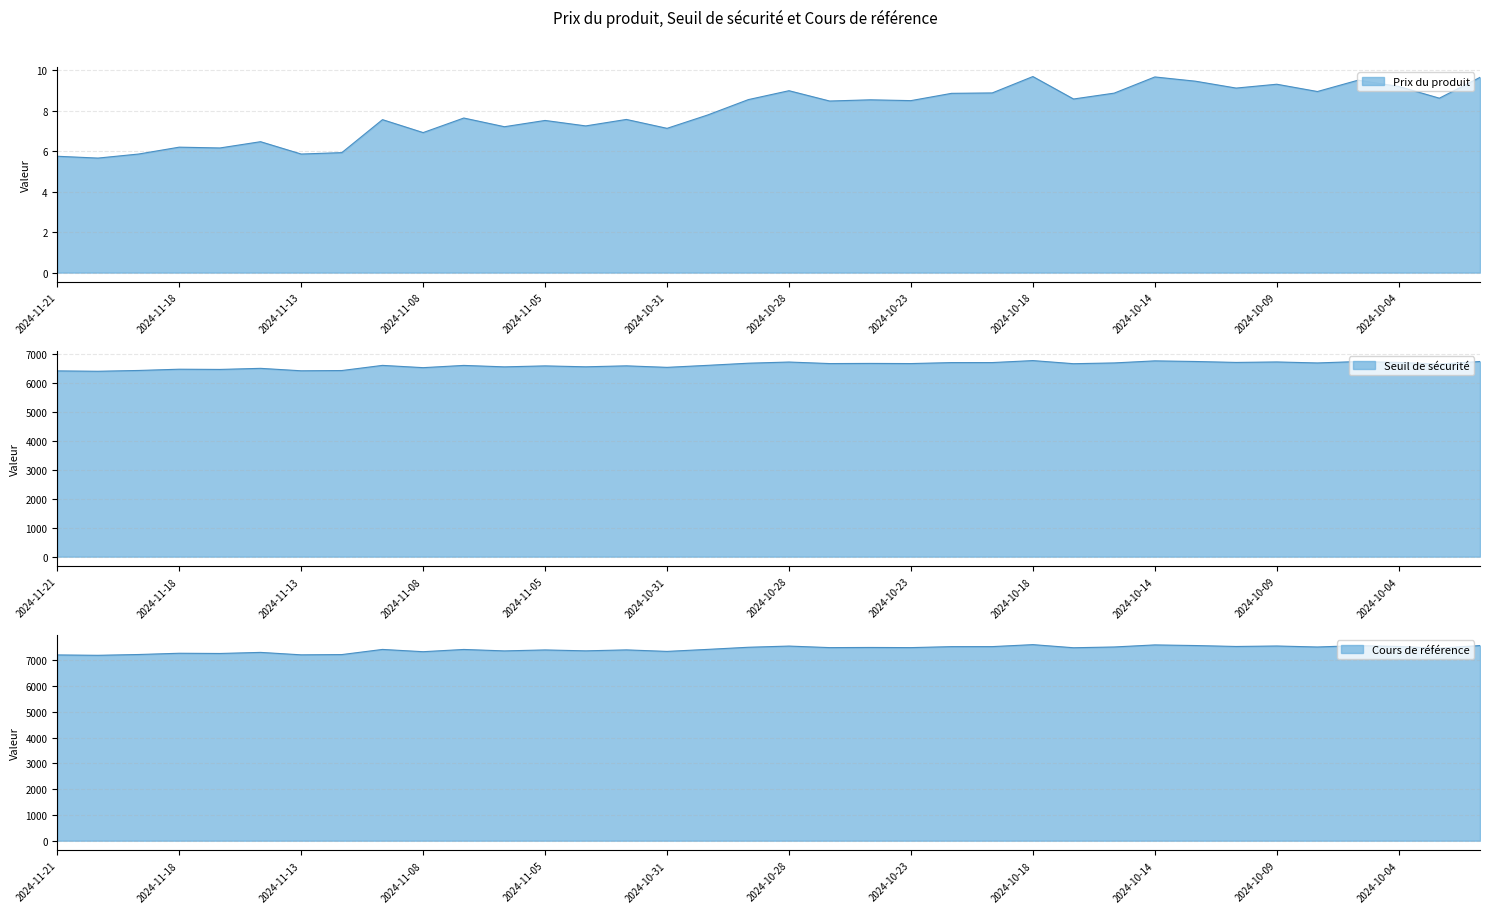

Reading left to right, transcribe all the data shown in this chart.

Prix du produit: 5.8	5.7	5.9	6.2	6.2	6.5	5.9	5.9	7.6	6.9	7.6	7.2	7.5	7.2	7.6	7.1	7.8	8.6	9.0	8.5	8.5	8.5	8.9	8.9	9.7	8.6	8.9	9.7	9.5	9.1	9.3	8.9	9.5	9.2	8.6	9.7
Seuil de sécurité: 6419.9	6406.6	6434.4	6477.6	6470.0	6507.5	6423.0	6432.0	6609.9	6531.4	6608.8	6559.0	6592.4	6560.8	6594.1	6541.8	6611.2	6684.9	6725.7	6672.8	6677.9	6672.8	6706.2	6707.2	6775.6	6667.9	6694.6	6765.8	6744.3	6712.0	6728.5	6694.0	6742.7	6711.8	6655.2	6744.1
Cours de référence: 7213.3	7198.4	7229.6	7278.2	7269.6	7311.8	7216.8	7227.0	7426.9	7338.7	7425.6	7369.6	7407.1	7371.7	7409.1	7350.4	7428.4	7511.1	7556.9	7497.5	7503.3	7497.5	7535.1	7536.2	7613.1	7492.0	7522.0	7602.1	7577.9	7541.6	7560.1	7521.3	7576.0	7541.4	7477.8	7577.6